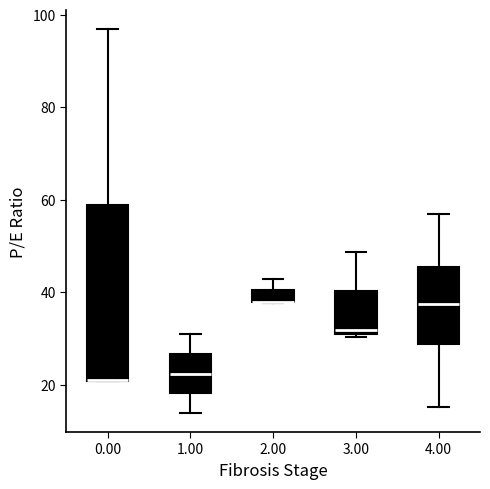

Which box is the tallest, from its lower edge to its upper edge?

0.00